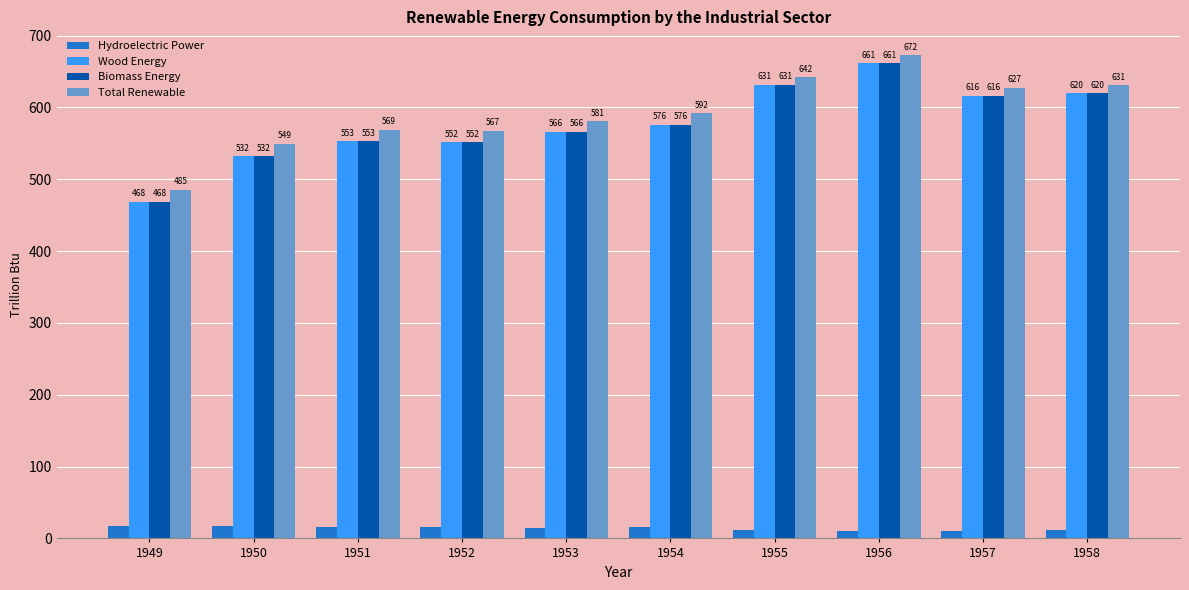

How many data points in Total Renewable are less than 591?

5